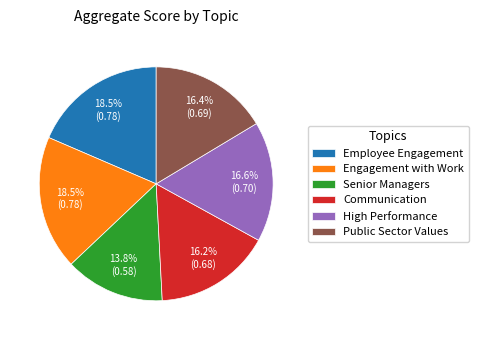

How many segments does this pie chart have?

6